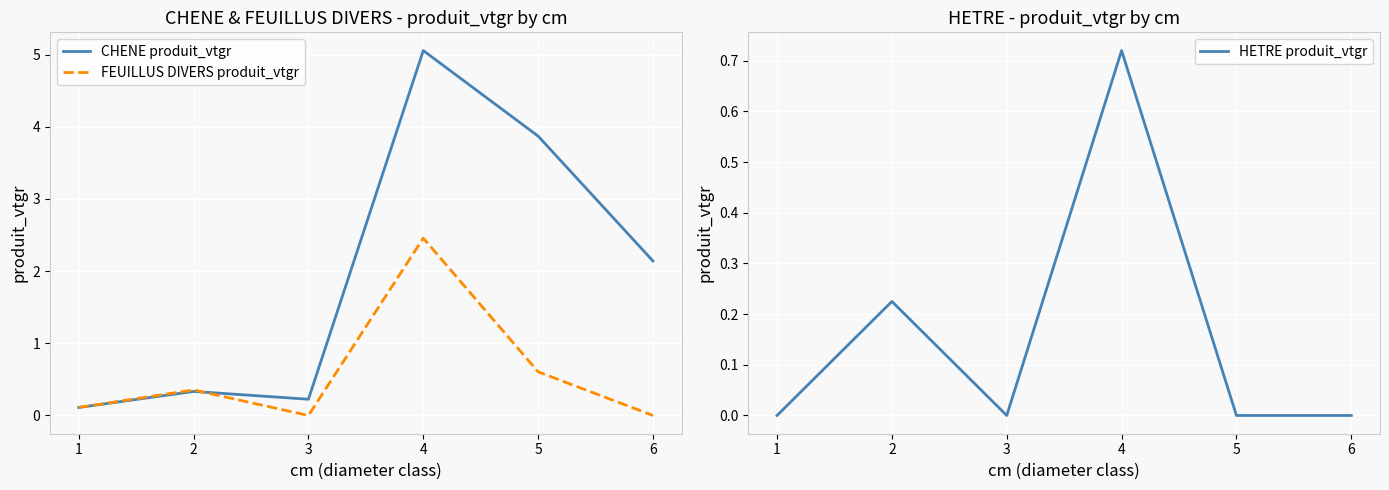

Which series has the widest spread of values?

CHENE produit_vtgr